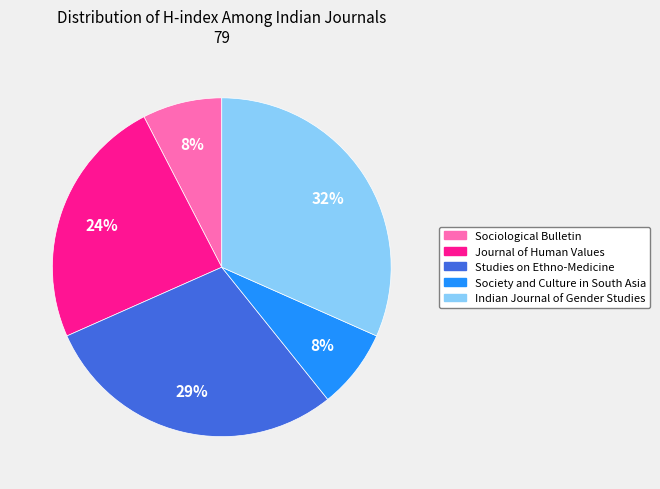

To the nearest percent, what percentage of the pie is Journal of Human Values?

24%